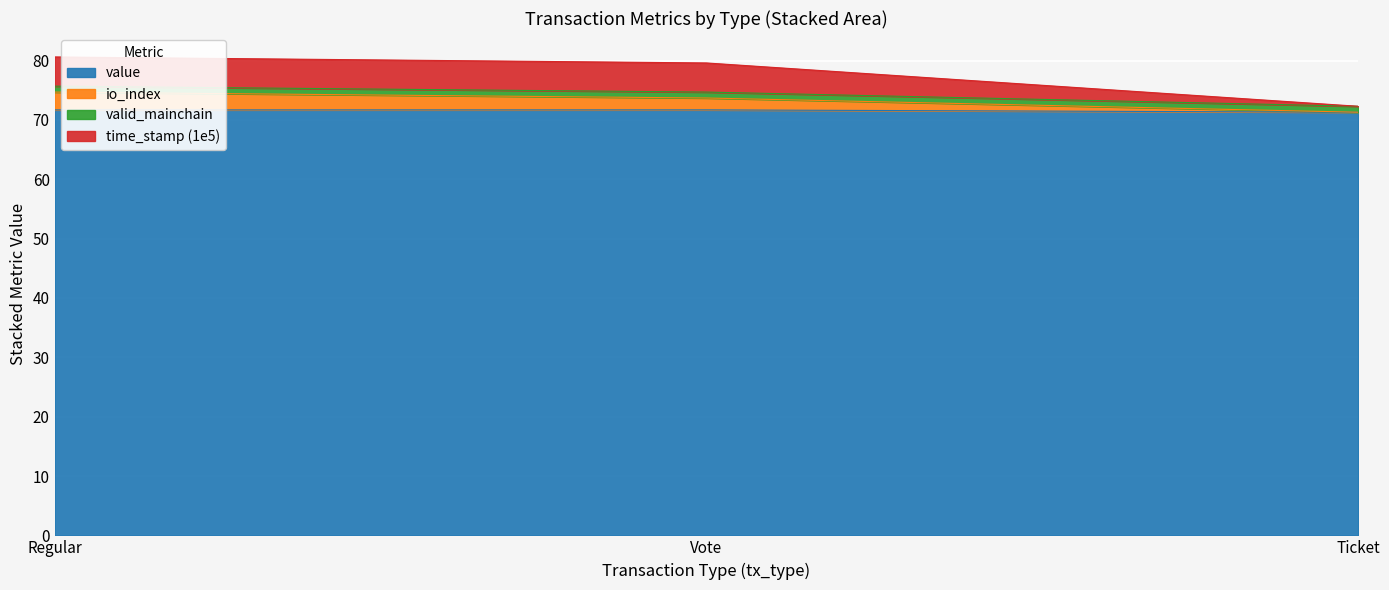

At how many categories does at least one series exceed 75?

2